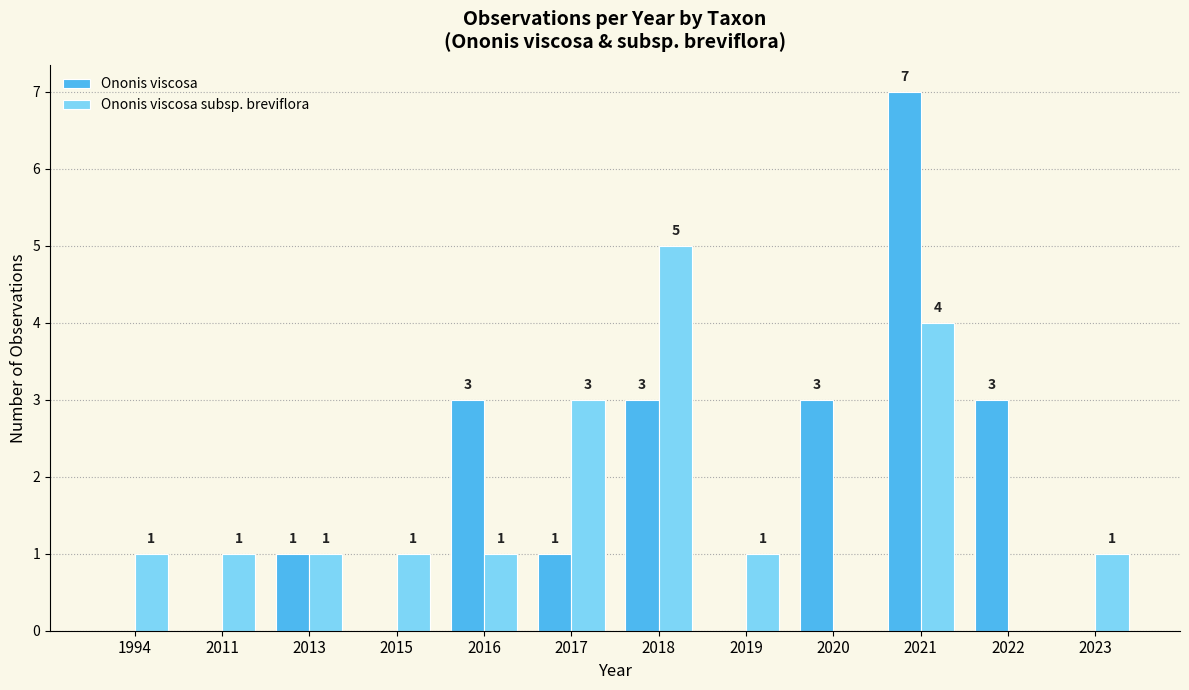

How many data points does each series have?

12